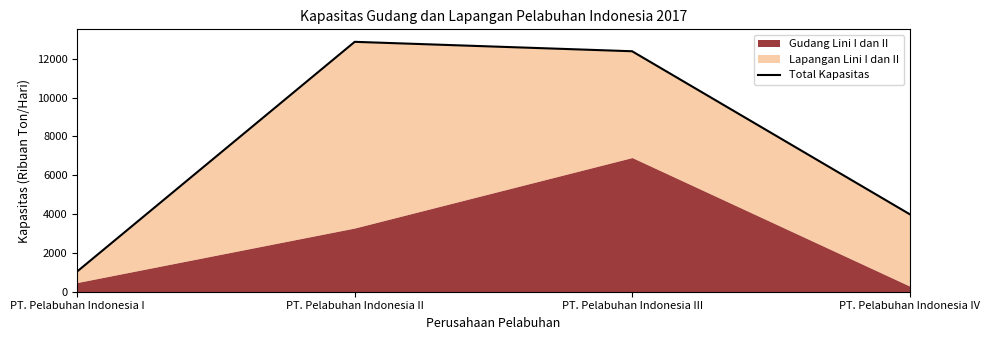

How many categories are shown in the chart?

4